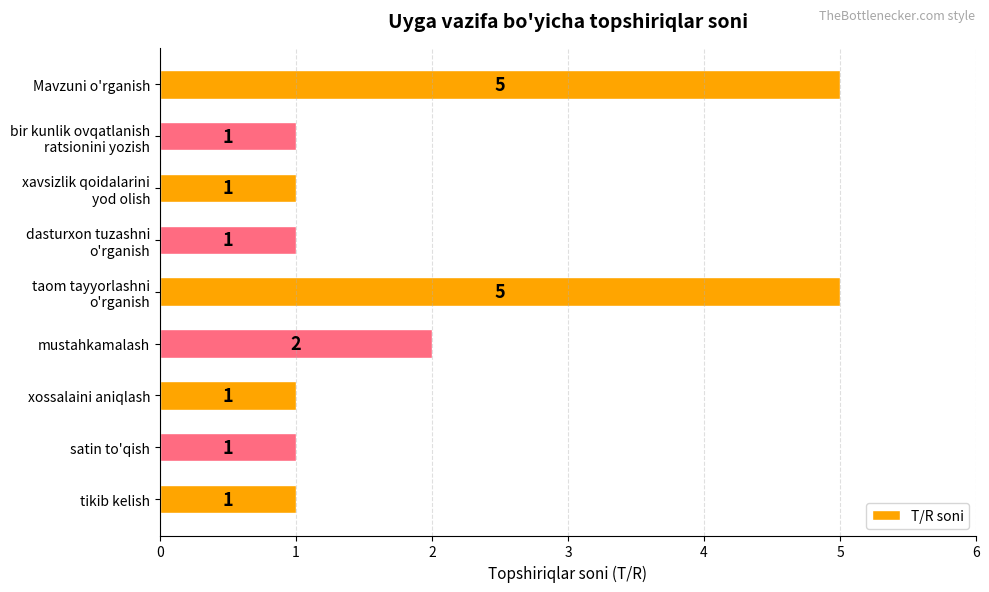

What is the difference between the second highest and minimum values?

4